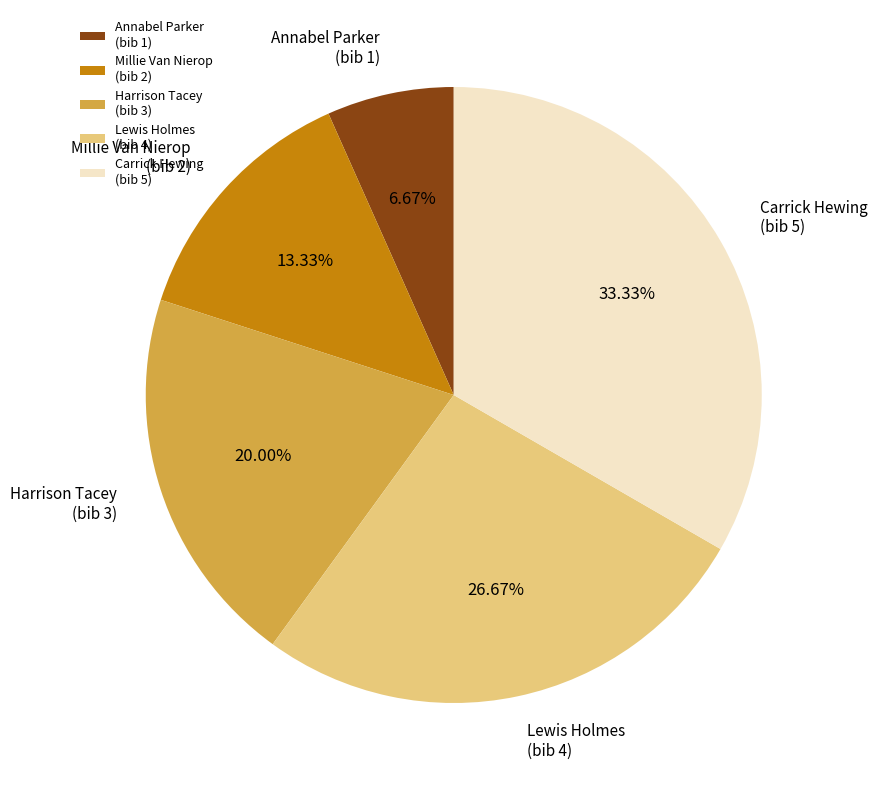

Is there any slice that represents more than half of the pie?

No